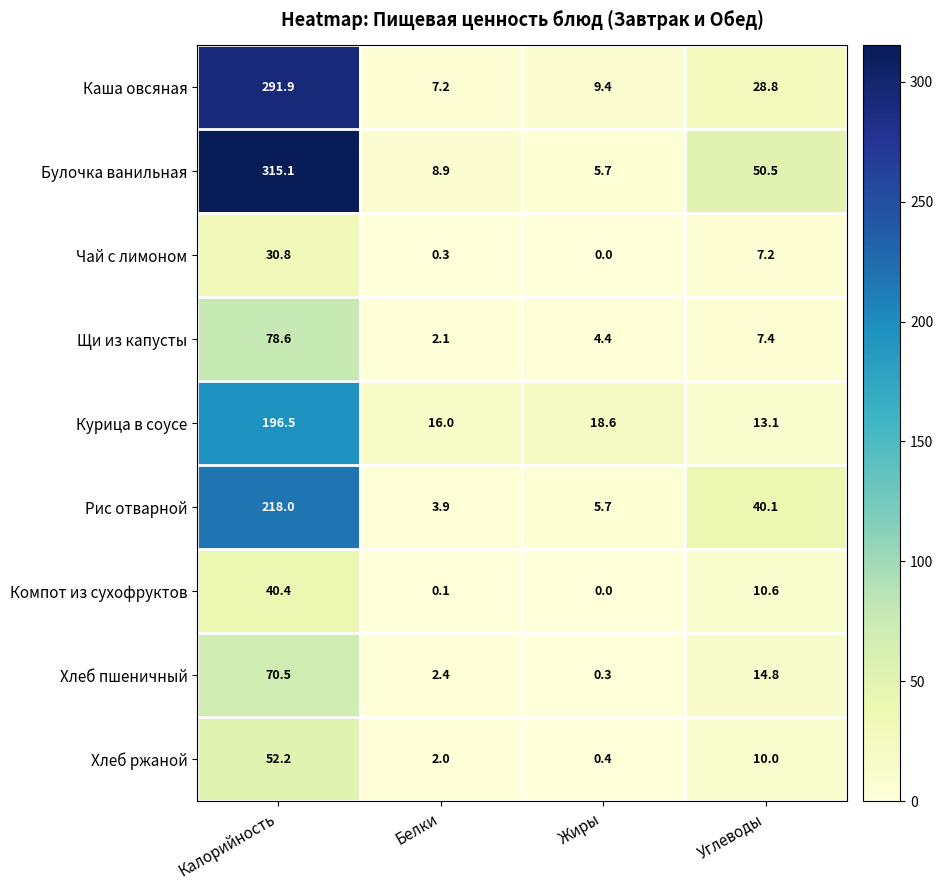

Which series has the largest total across all categories?

Булочка ванильная